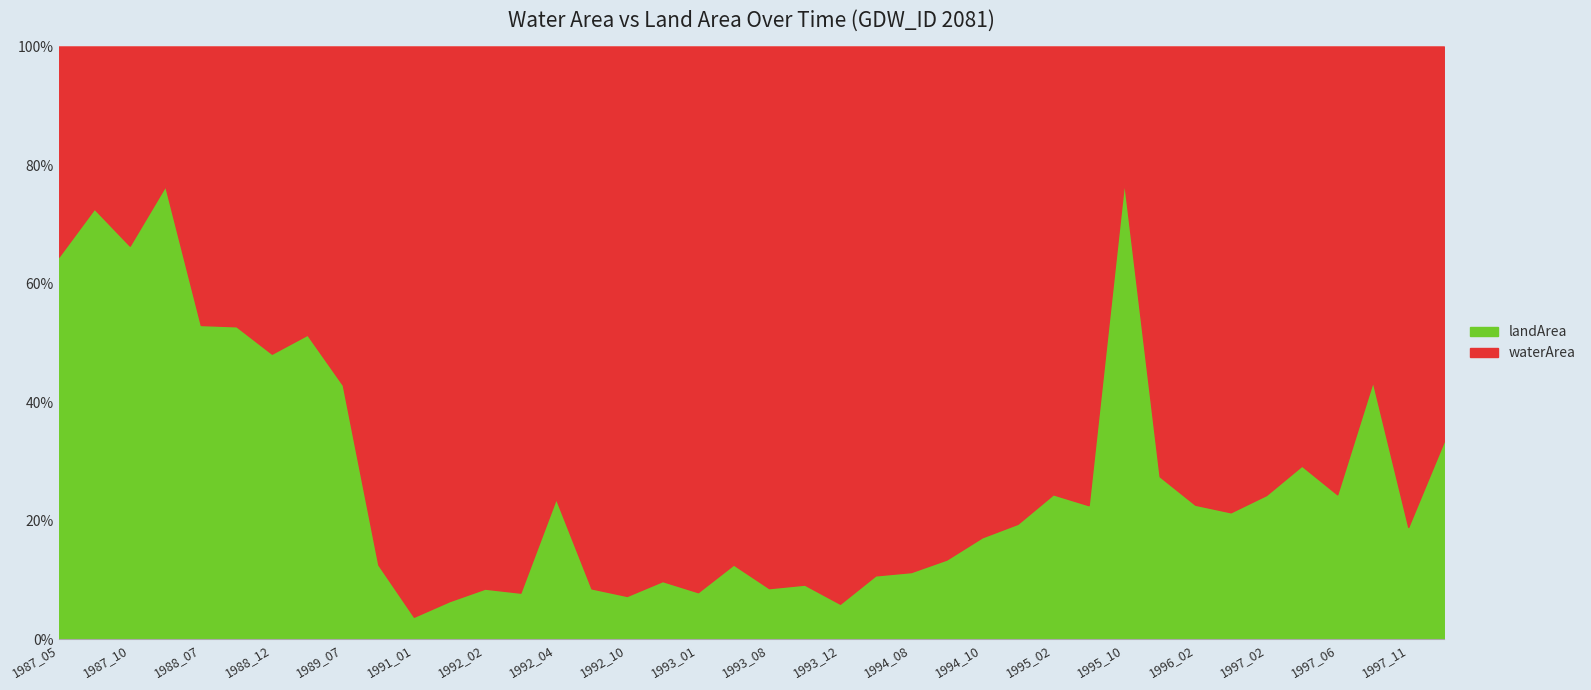

What is the sum of all waterArea values?

726.4